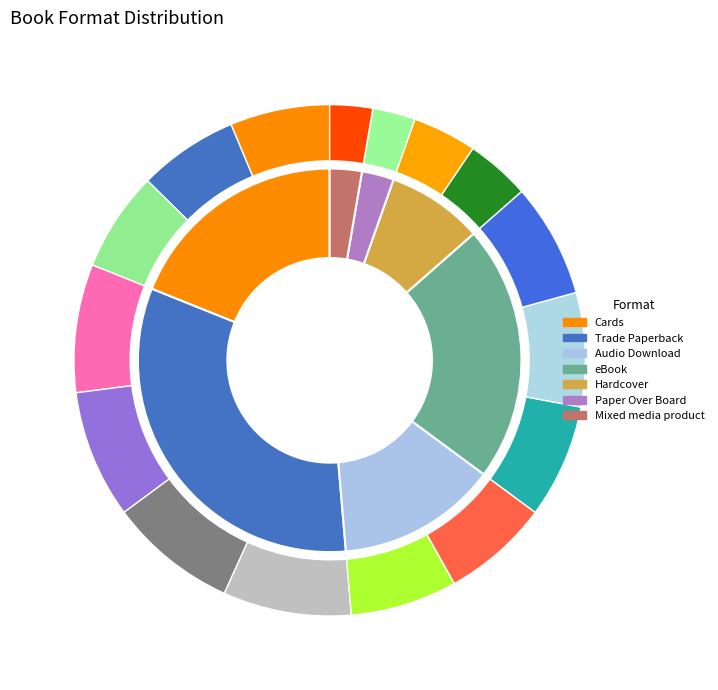

What is the change in value from Trade Paperback to Paper Over Board?

-11